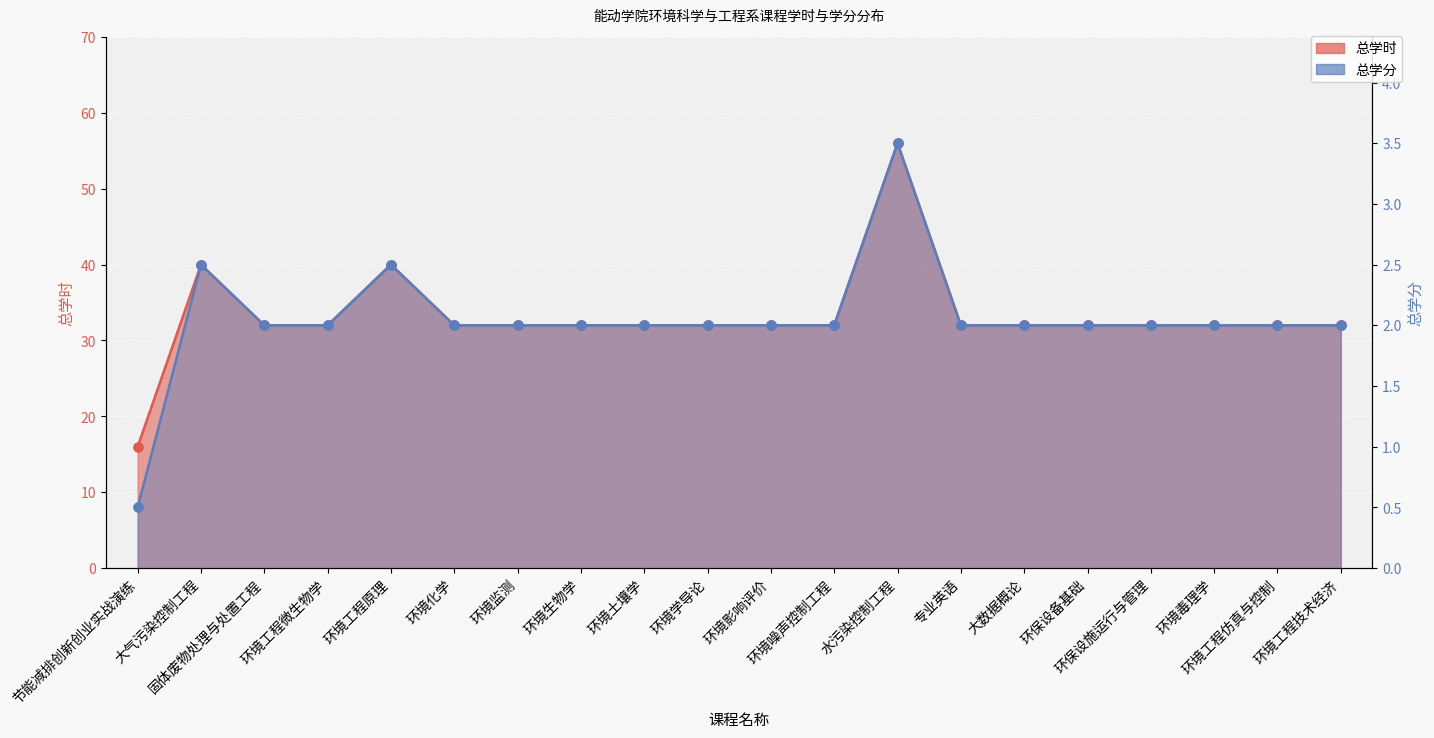

At how many categories does at least one series exceed 30?

19